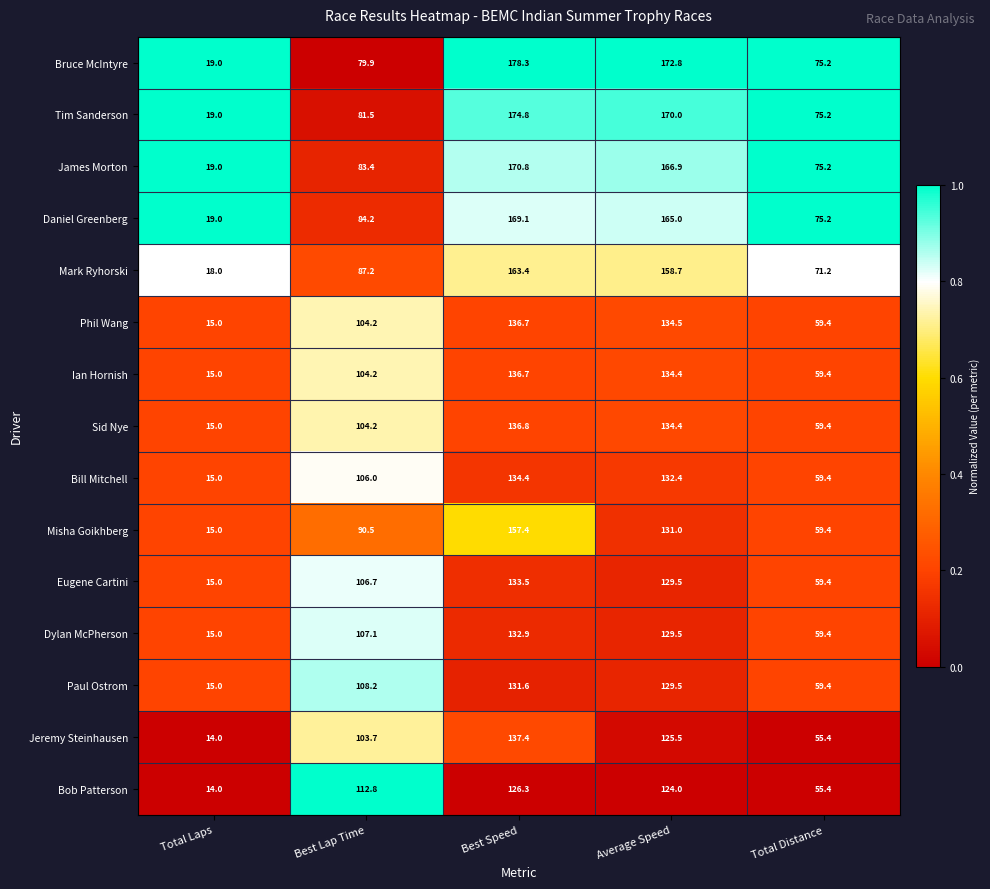

The value of Ian Hornish at Best Lap Time is 104.2. True or false?

True